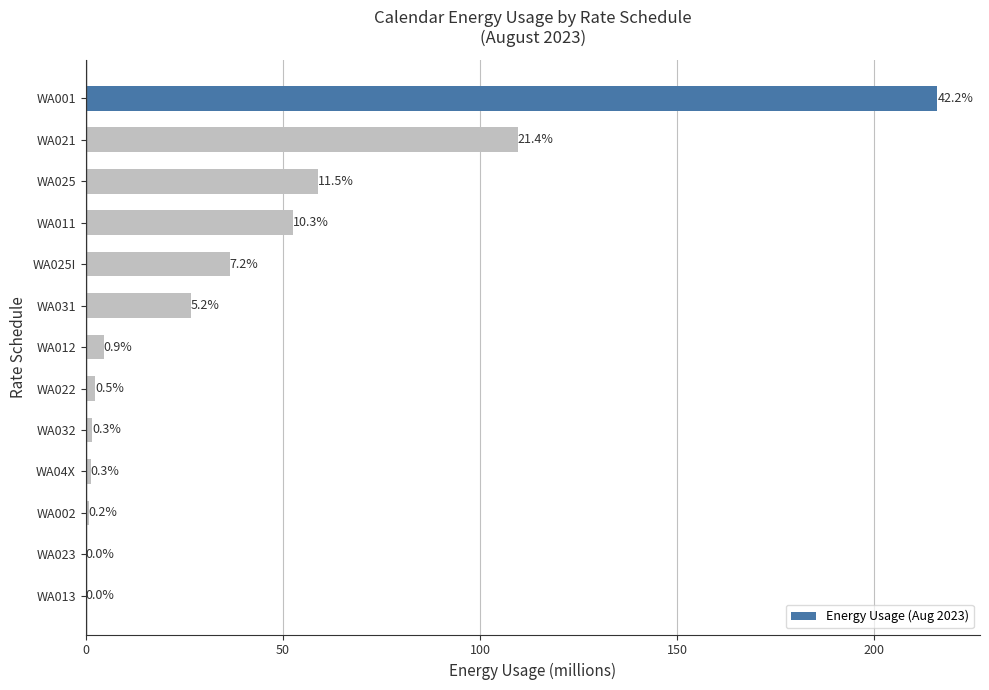

What is the average value?

39.3